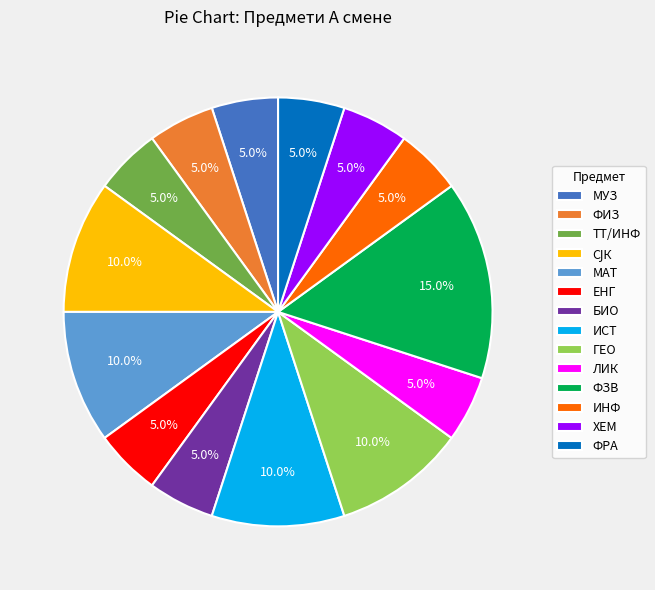

Which slice is the largest?

ФЗВ